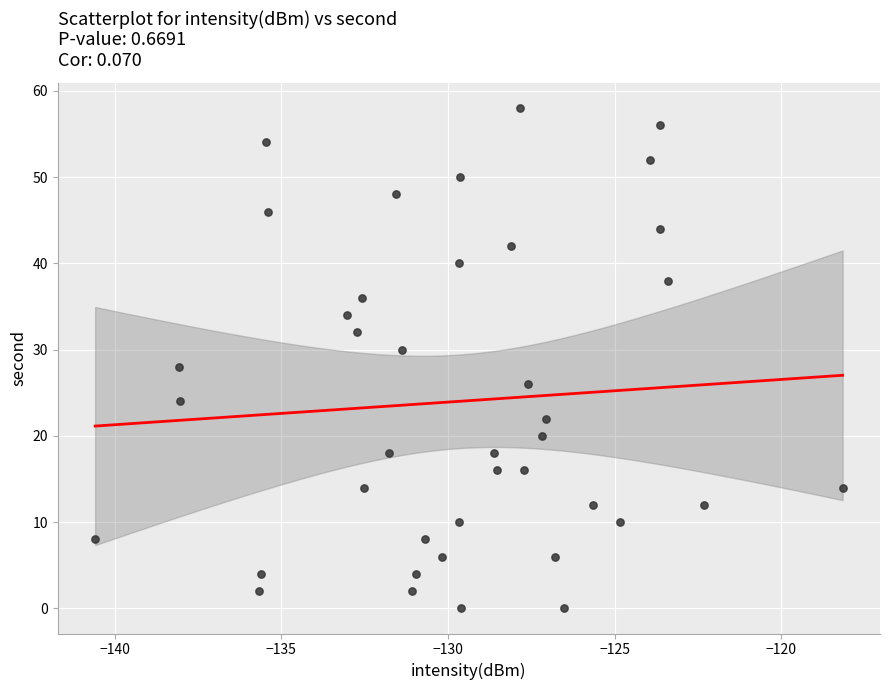

What is the range of Y values (max minus min)?

58